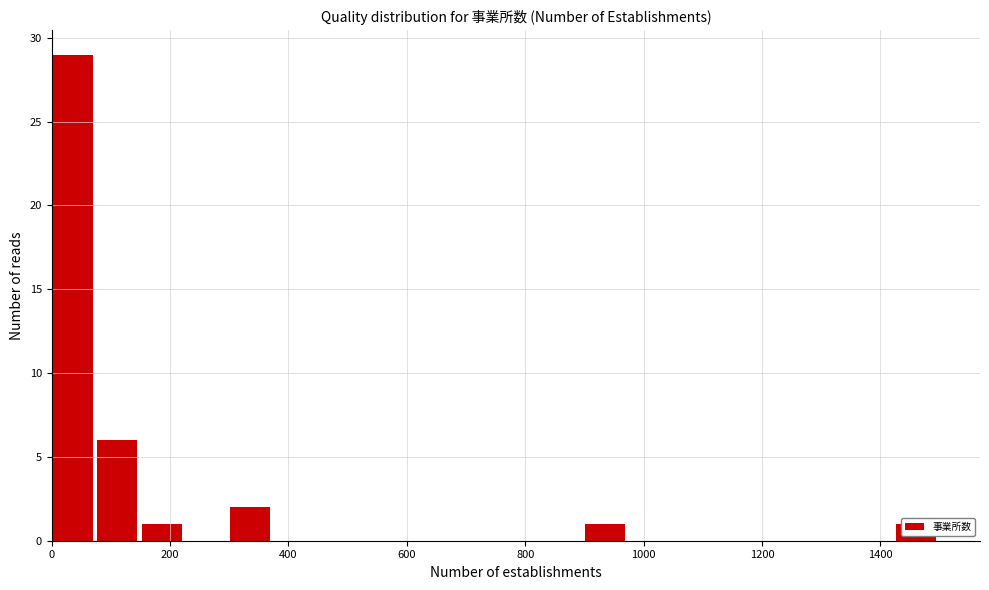

Around what value on the x-axis is the tallest bar? Give the approximate position of its centre, as read against the axis.

40